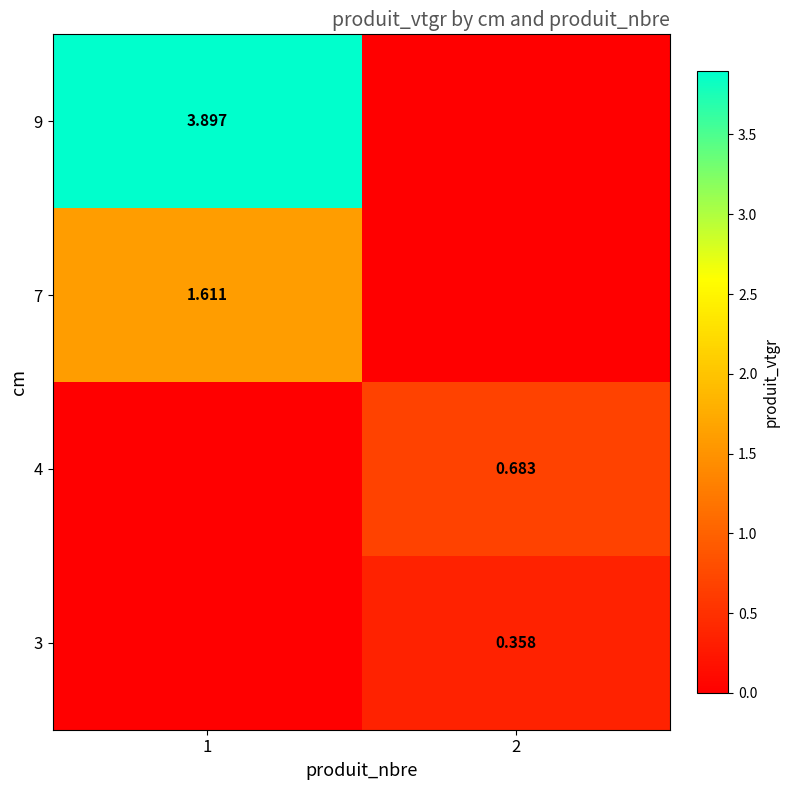

Which category has the lowest value across all series?

1